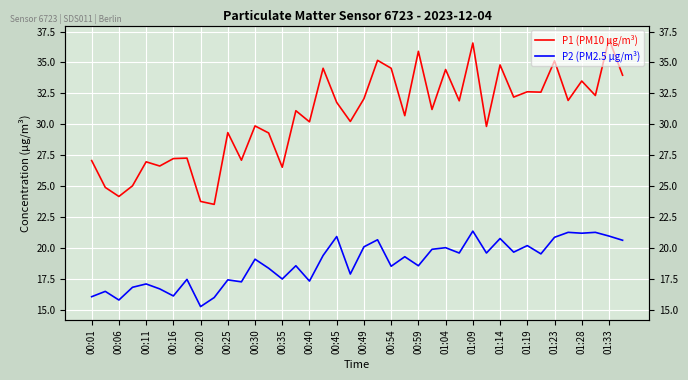

Is it true that P2 (PM2.5 µg/m³) equals 4.8 at 01:33?

False